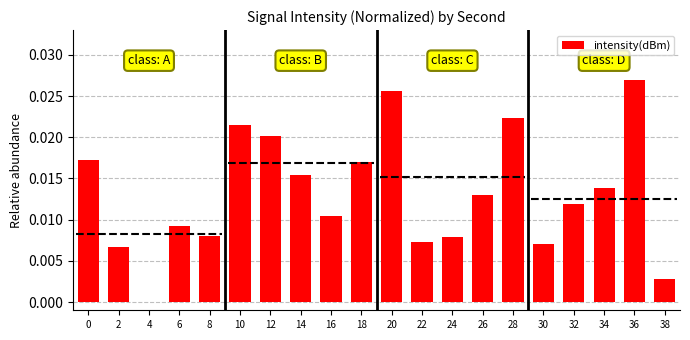

The value at 8 is 0.0. True or false?

True